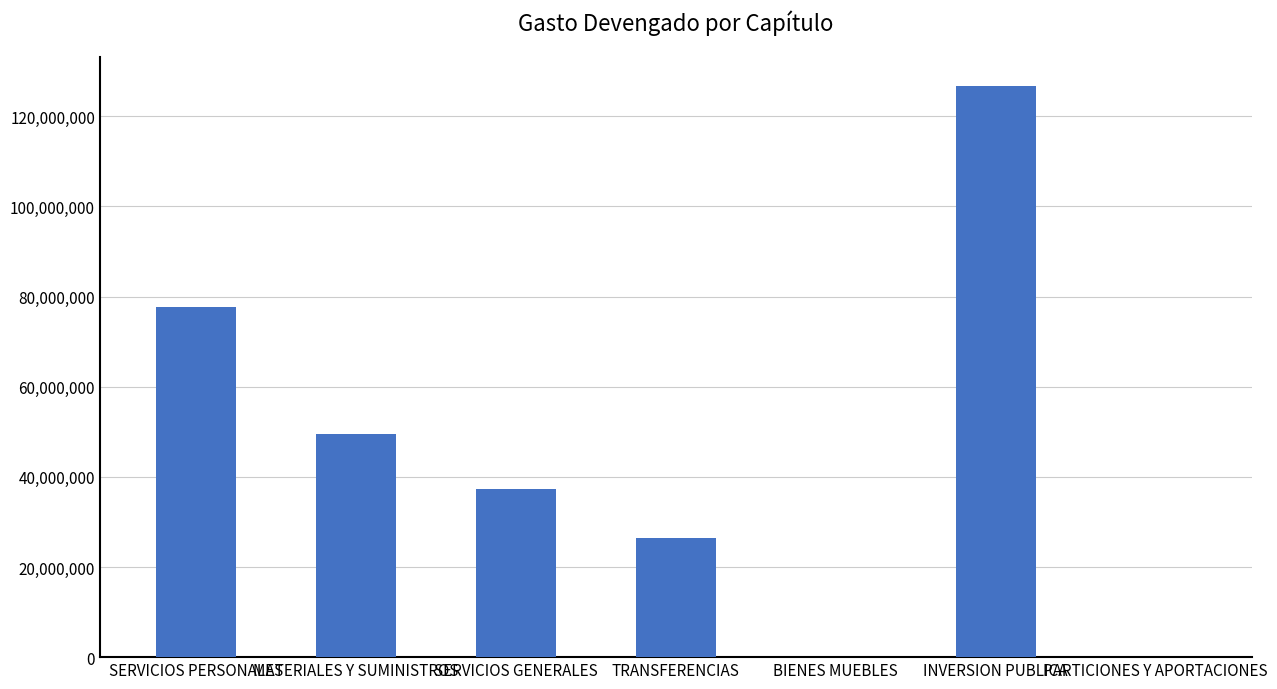

What is the change in value from TRANSFERENCIAS to INVERSION PUBLICA?

+100365613.0